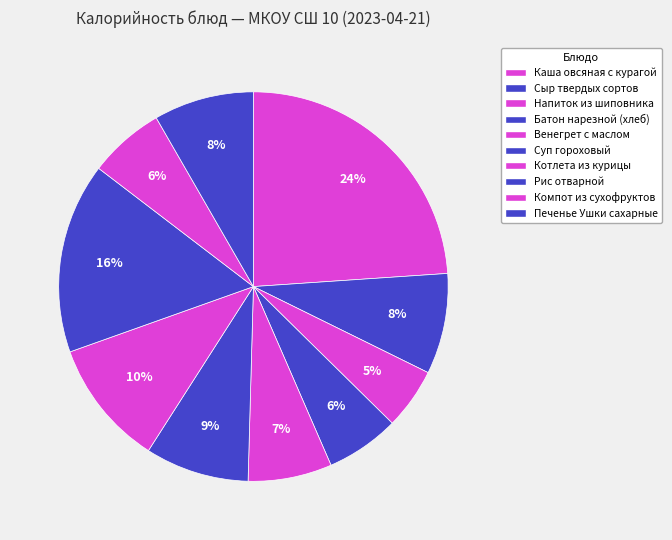

What is the ratio of the value at Напиток из шиповника to the value at Сыр твердых сортов?

0.6